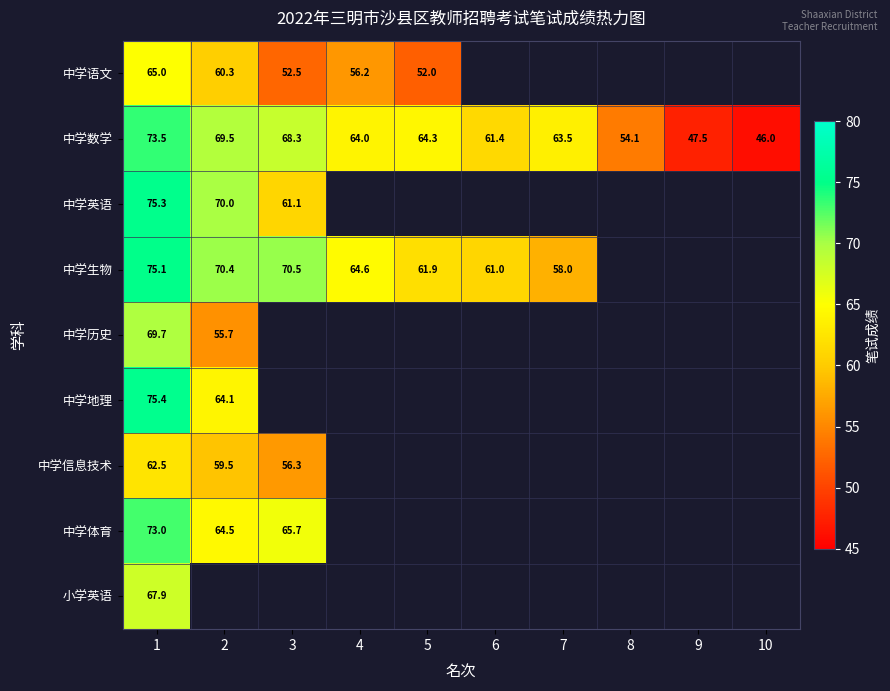

At which label does 中学数学 reach its minimum?

10